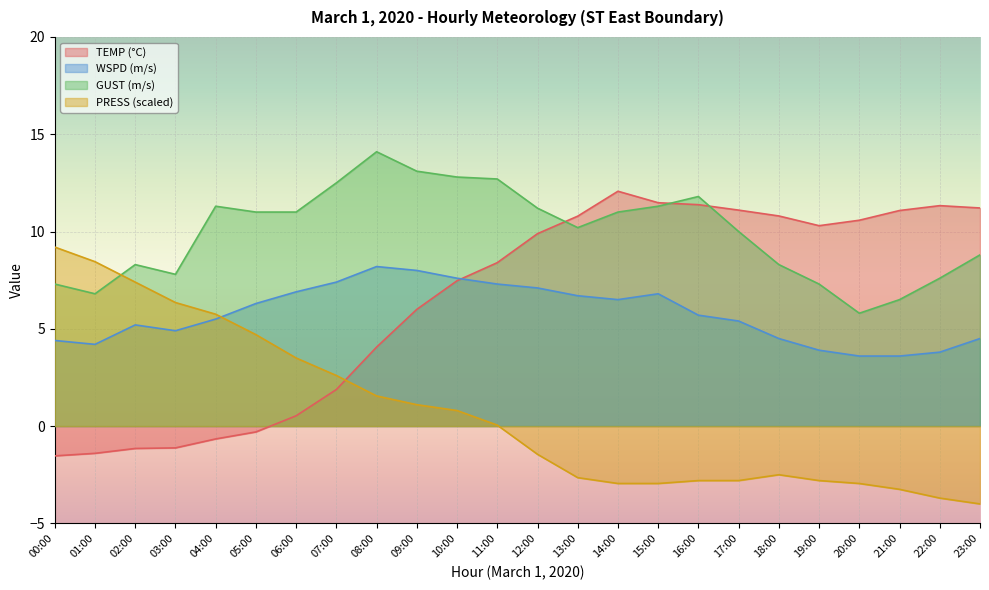

At which category is the sum across all series the highest?

10:00